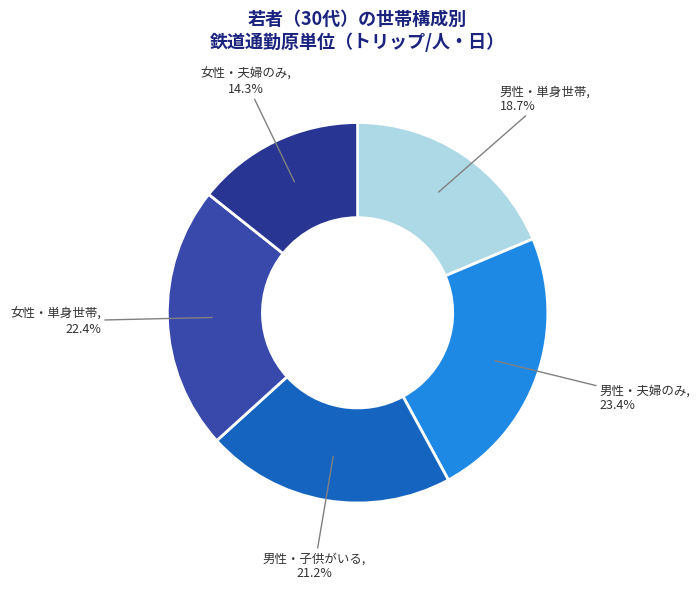

How many slices are in this pie chart?

5